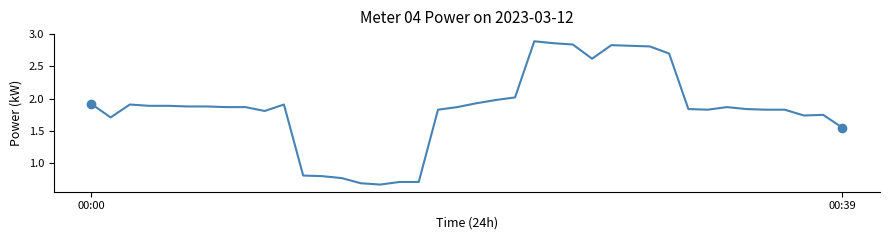

What is the difference between the maximum and minimum values?

2.2